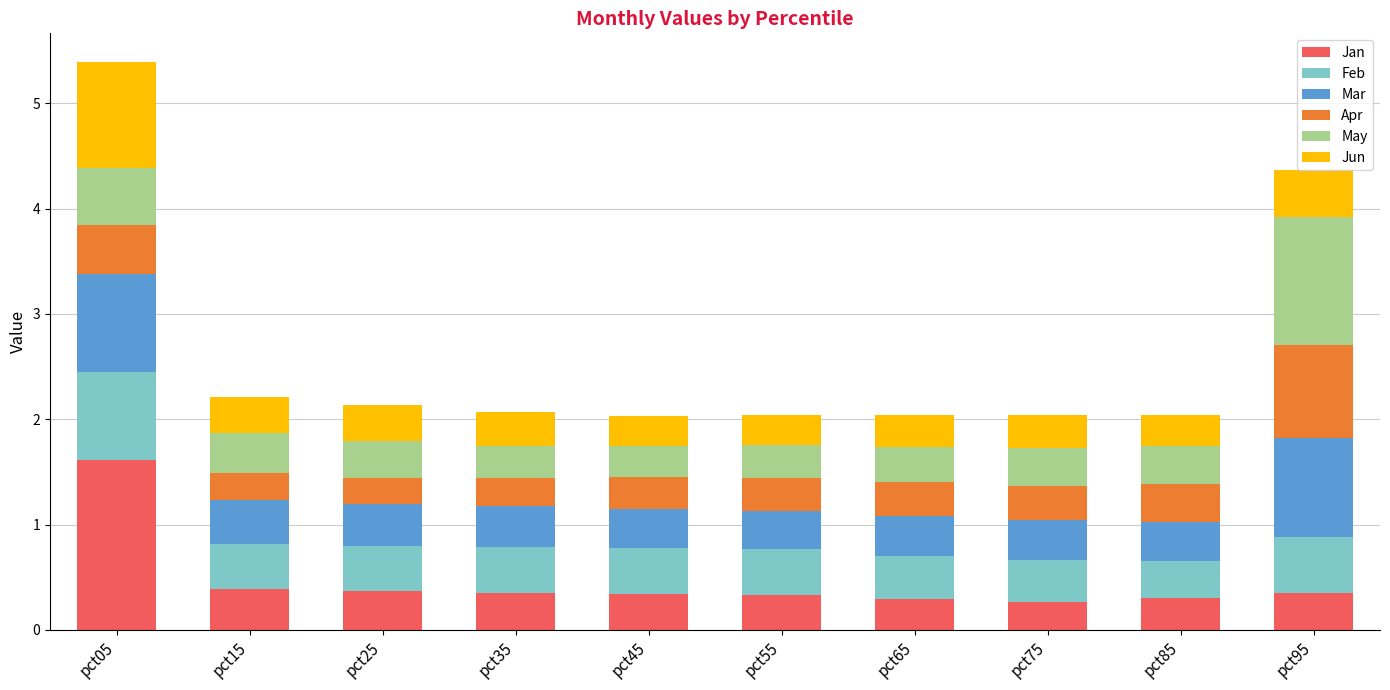

Is it true that Jan equals 0.3 at pct65?

True